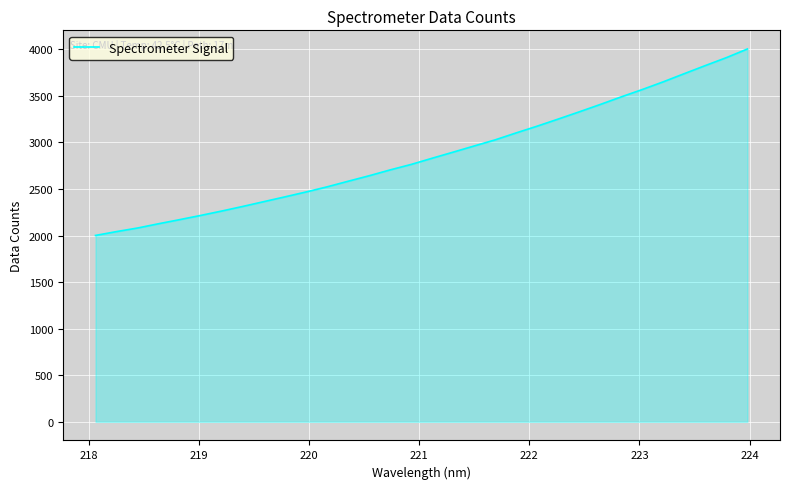

How many values are below 2830?

16